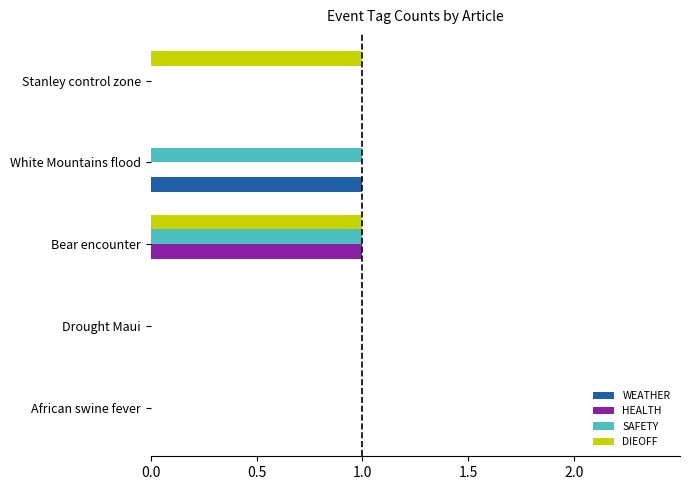

True or false: SAFETY has a value of 0 at Stanley control zone.

True